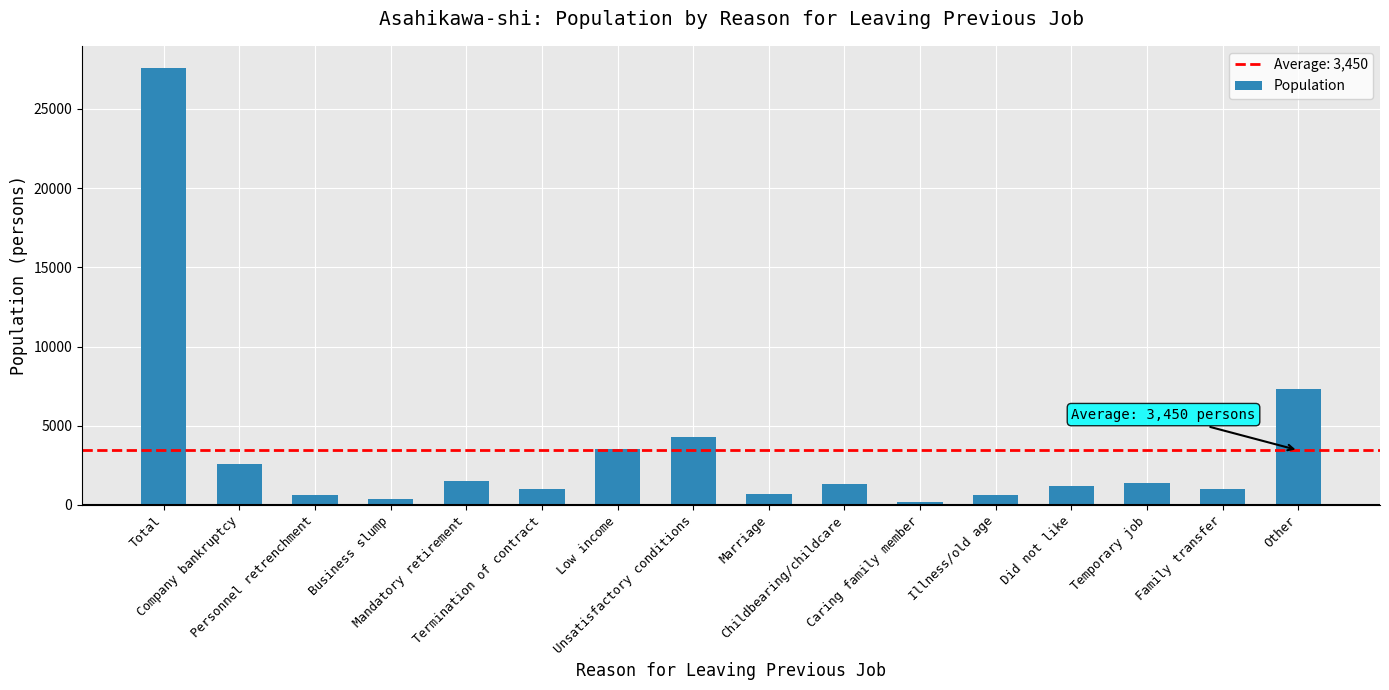

True or false: the data shows 43180 at Total.

False